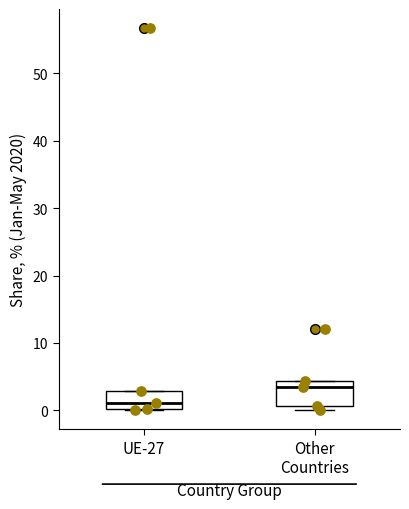

Reading left to right, transcribe this box plot: for each box, give where its median line is, the range the box spans, and where its two whiskers end, as read against the y-axis. The values are not printed on the chart, so give them approximately, as read against the axis.

UE-27: median 1, box 0 to 3, whiskers 0 to 3
Other Countries: median 3, box 1 to 4, whiskers 0 to 4